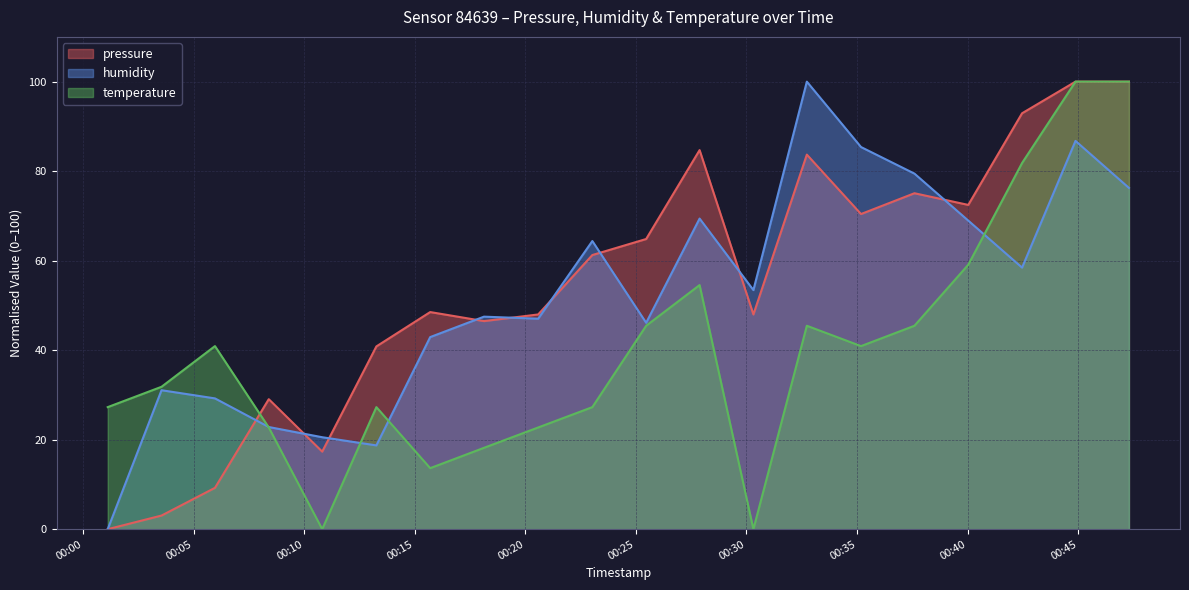

At which category does the chart reach its peak across all series?

2023-12-28T00:44:53